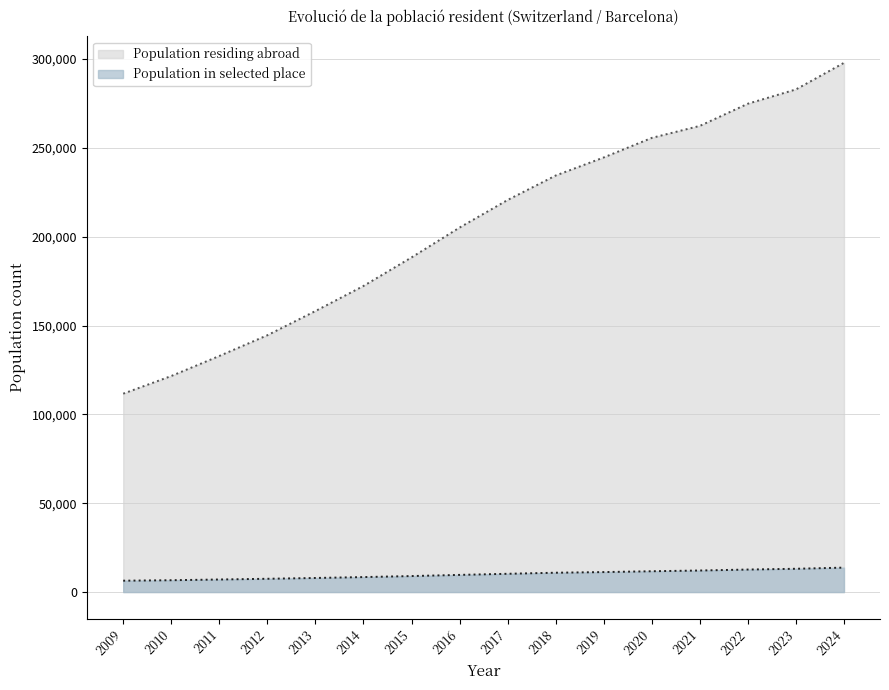

What is the difference between the Population residing abroad values at 2021 and 2017?

41703